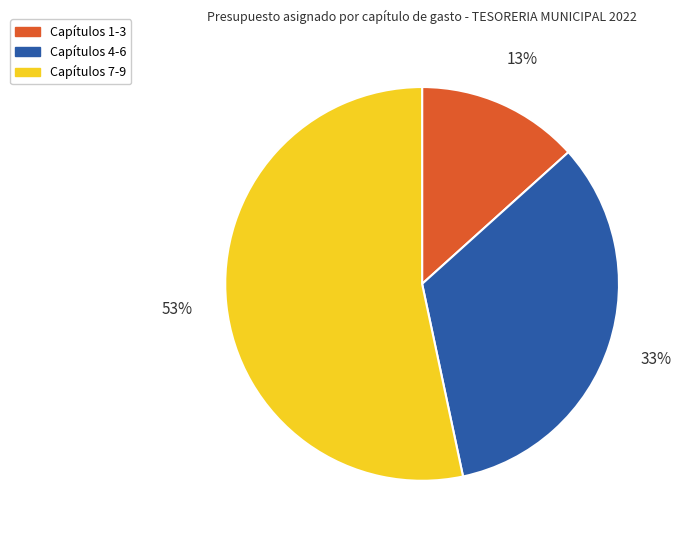

To the nearest percent, what is the average slice percentage?

33%